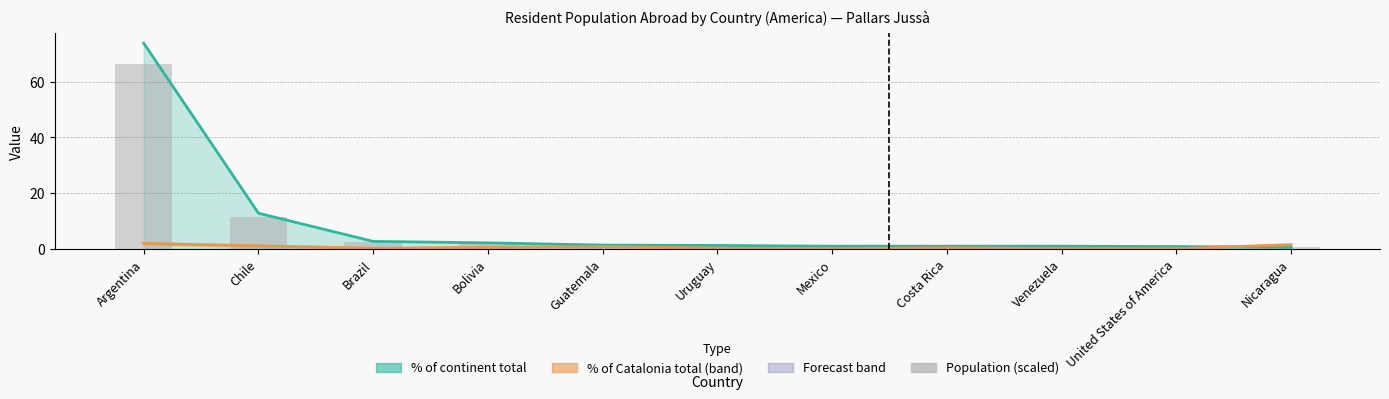

What is the difference between the maximum and minimum values?

65.9